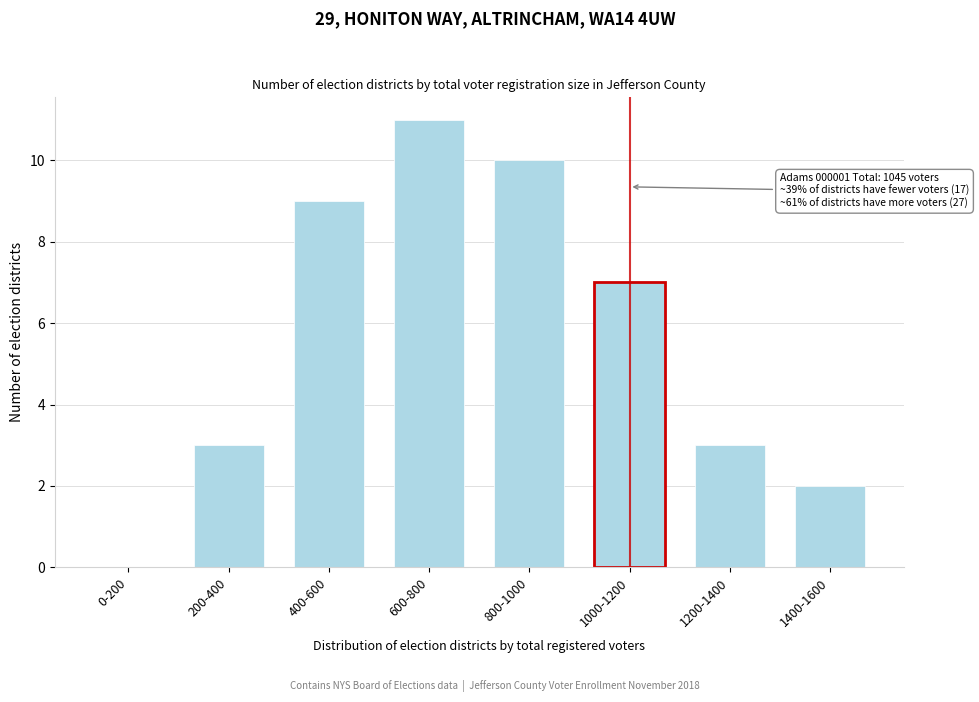

Reading left to right, extract all data points from this chart.

0-200=0	200-400=3	400-600=9	600-800=11	800-1000=10	1000-1200=7	1200-1400=3	1400-1600=2